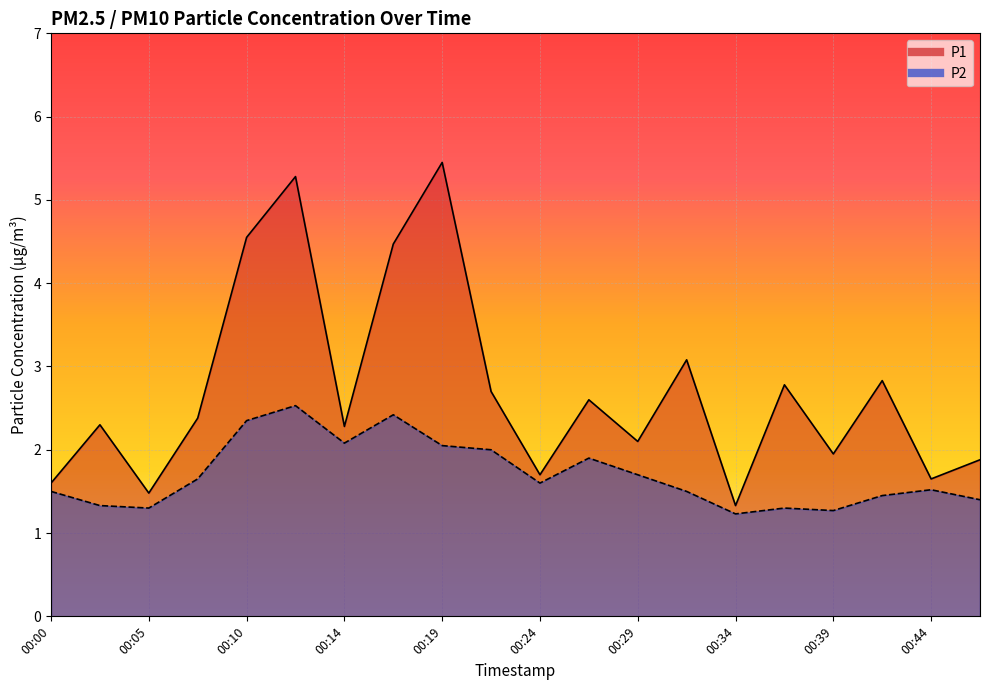

Which series has the largest range (max minus min)?

P1